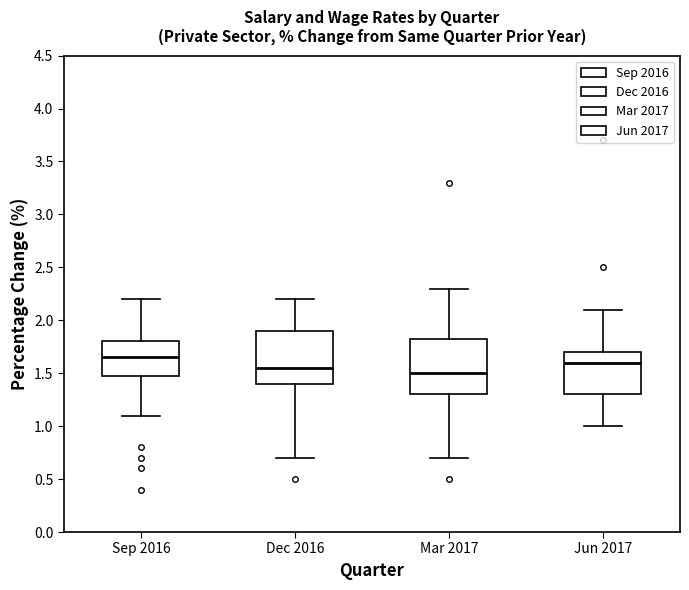

Reading left to right, read every box against the y-axis: the position of its median line, the range the box covers, and the ends of its whiskers. The values are not printed on the chart, so give them approximately, as read against the axis.

Sep 2016: median 1.65, box 1.50 to 1.80, whiskers 1.10 to 2.20
Dec 2016: median 1.55, box 1.40 to 1.90, whiskers 0.70 to 2.20
Mar 2017: median 1.50, box 1.30 to 1.85, whiskers 0.70 to 2.30
Jun 2017: median 1.60, box 1.30 to 1.70, whiskers 1.00 to 2.10